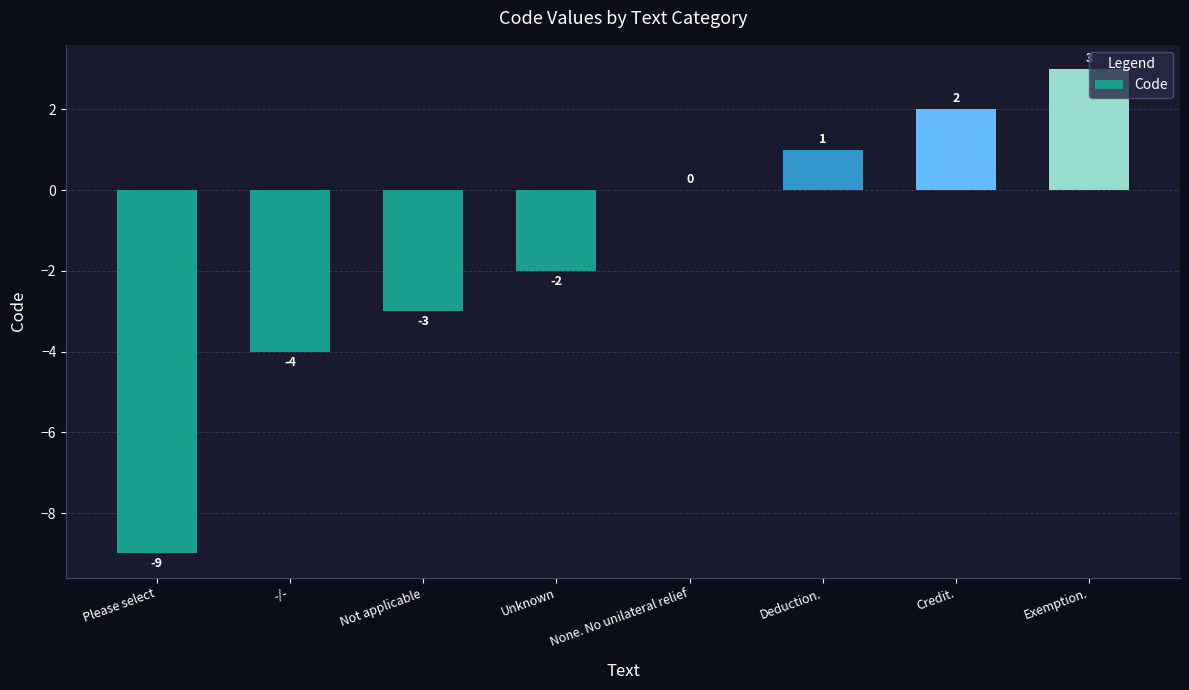

The value at None. No unilateral relief is 0. True or false?

True